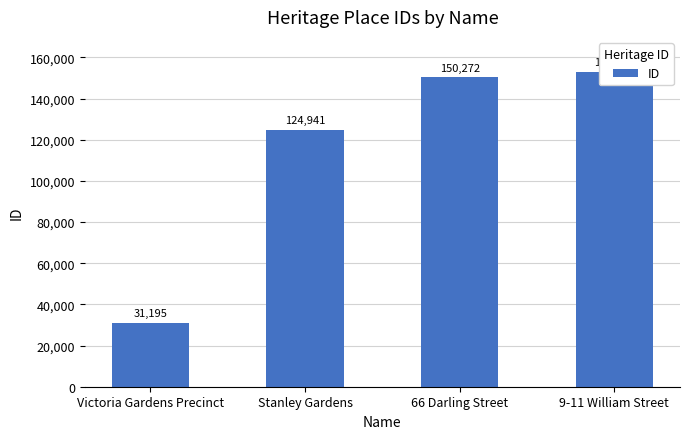

What is the change in value from Stanley Gardens to 9-11 William Street?

+28188